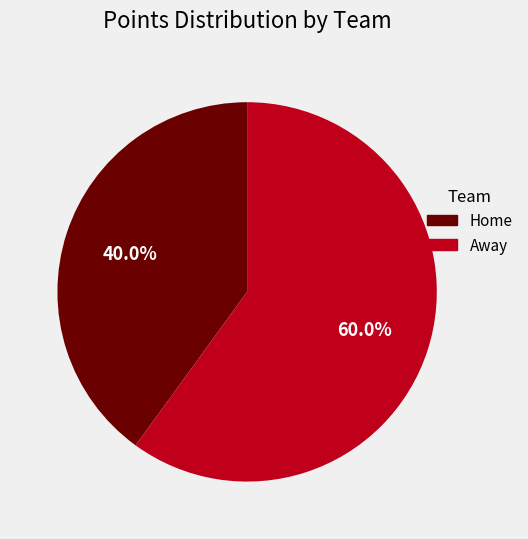

To the nearest percent, what is the combined percentage of Away and Home?

100%